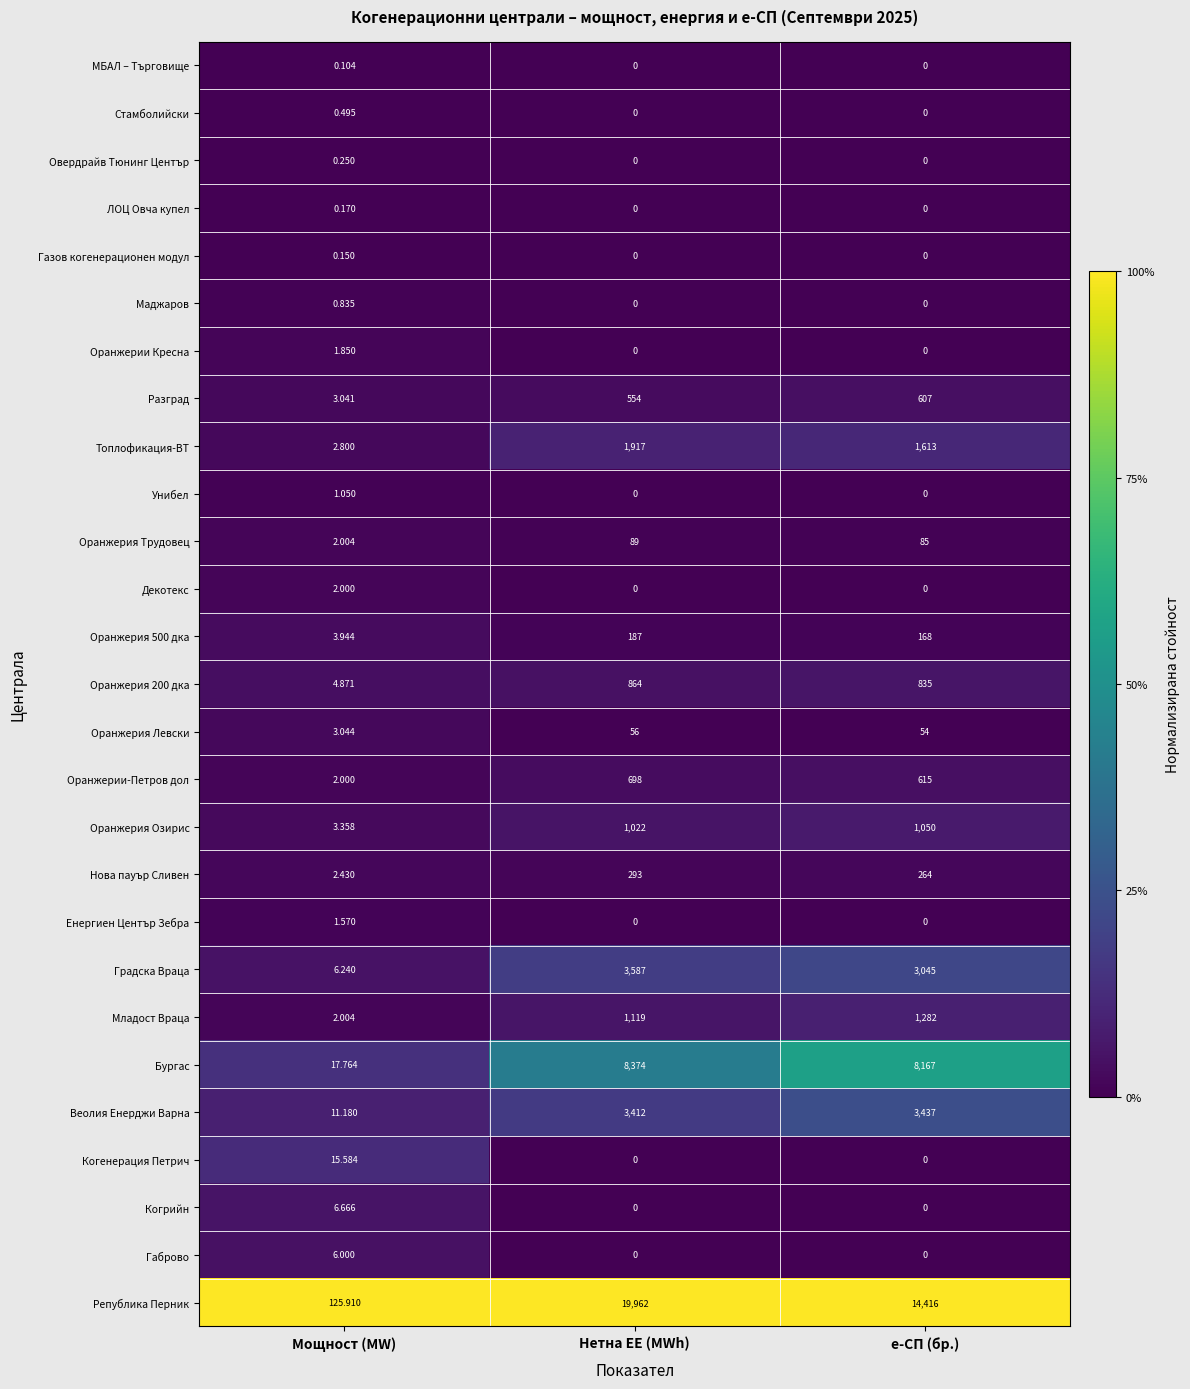

How many categories are shown in the chart?

3